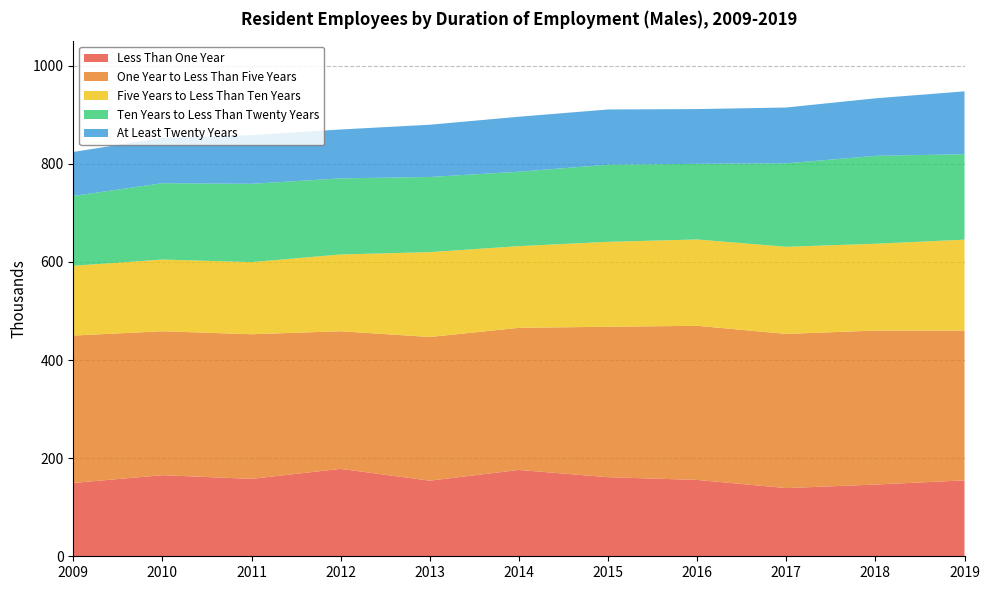

Reading right to left, list all the values displayed in this chart.

Less Than One Year: 154.7	146.2	139.0	155.7	161.2	176.0	154.1	178.2	157.8	165.3	149.5
One Year to Less Than Five Years: 305.4	313.9	314.3	314.1	306.7	289.7	292.9	280.5	294.8	293.4	300.4
Five Years to Less Than Ten Years: 185.3	177.0	177.5	176.0	173.1	166.5	173.0	156.5	147.0	146.2	142.3
Ten Years to Less Than Twenty Years: 174.2	179.1	170.2	154.2	157.2	151.7	153.2	155.1	159.7	155.6	142.3
At Least Twenty Years: 128.1	117.3	113.8	111.6	112.6	112.1	106.5	99.7	99.1	92.4	89.7